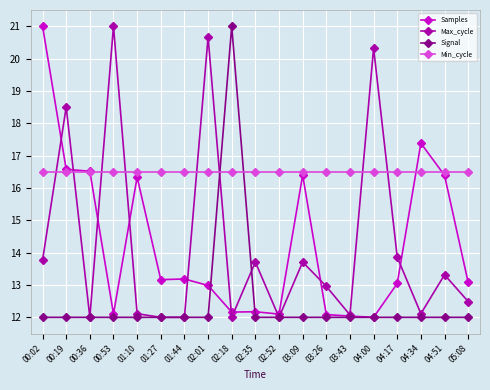

What is the spread (max minus min) of values at 01:27?

4.5